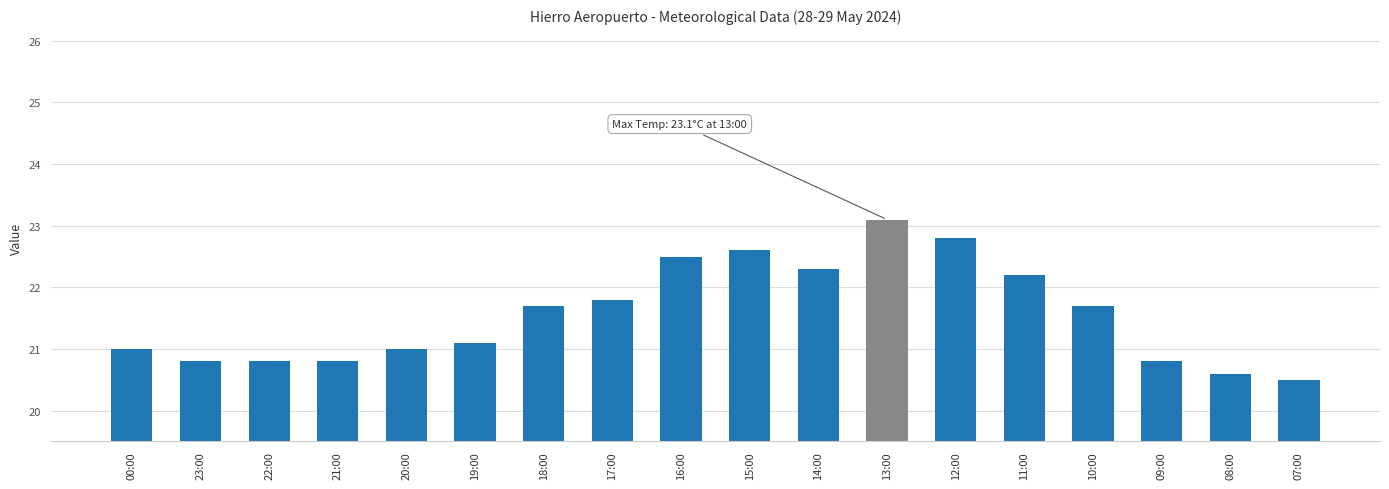

What is the difference between the second highest and minimum values?

2.3